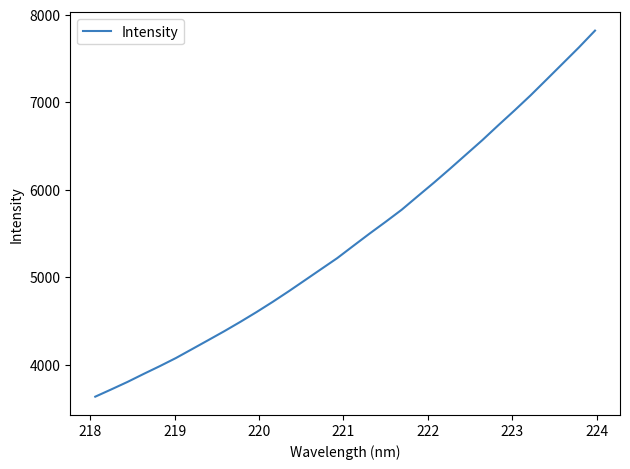

What is the minimum value shown in the chart?

3632.8